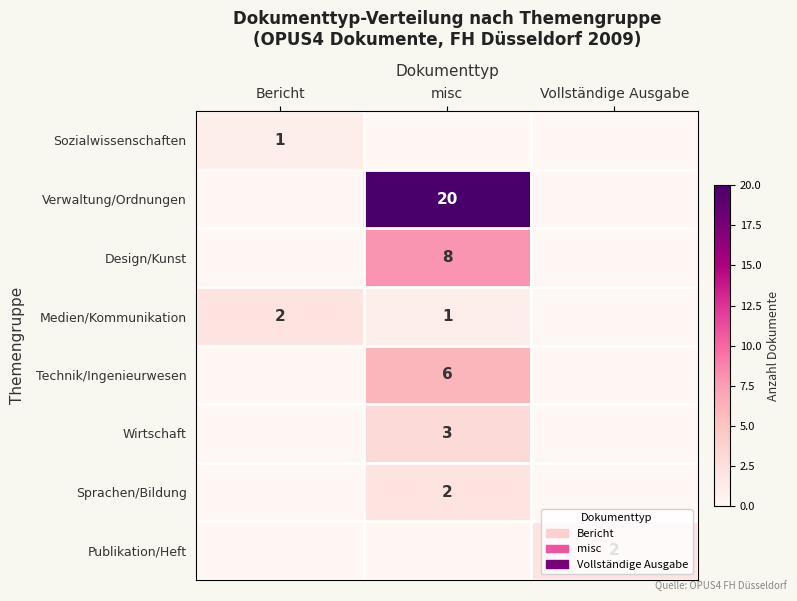

At which category does the chart reach its peak across all series?

misc